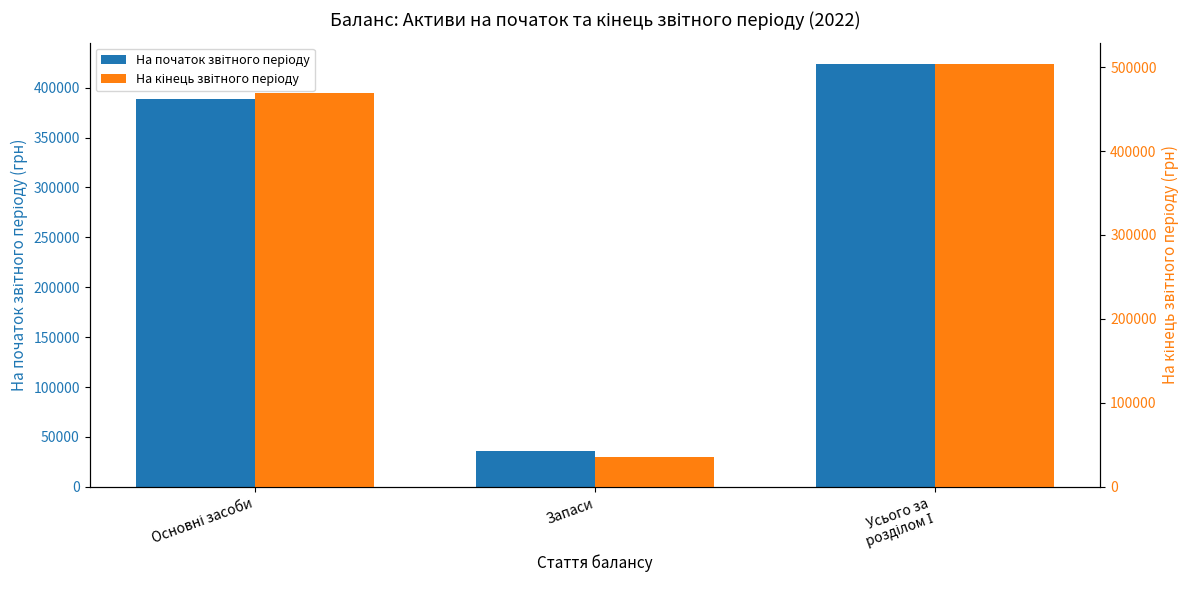

Count the number of data series in this chart.

2